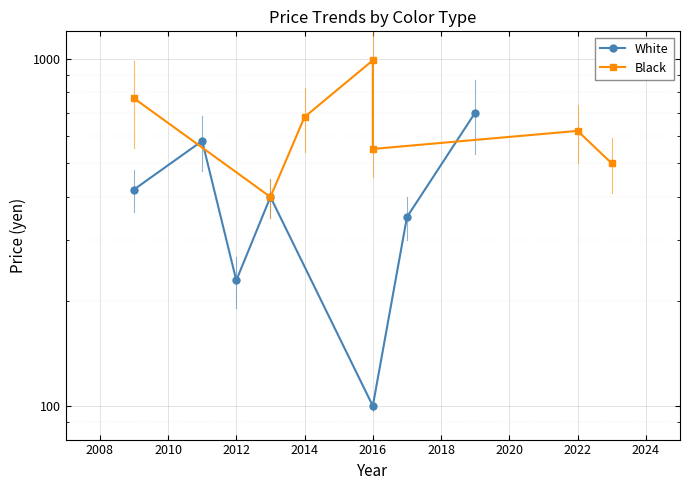

Rank the series by their average value, from highest to lowest.

Black, White